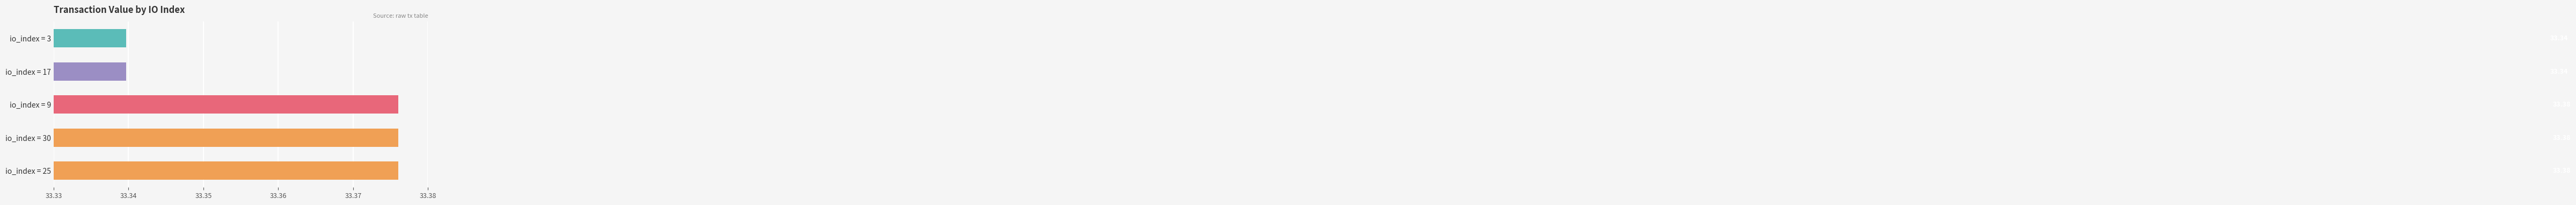

Does the chart contain stacked bars?

No